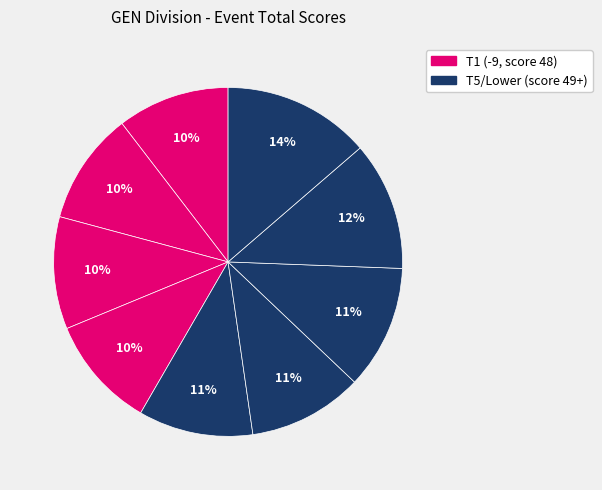

How many slices are in this pie chart?

9